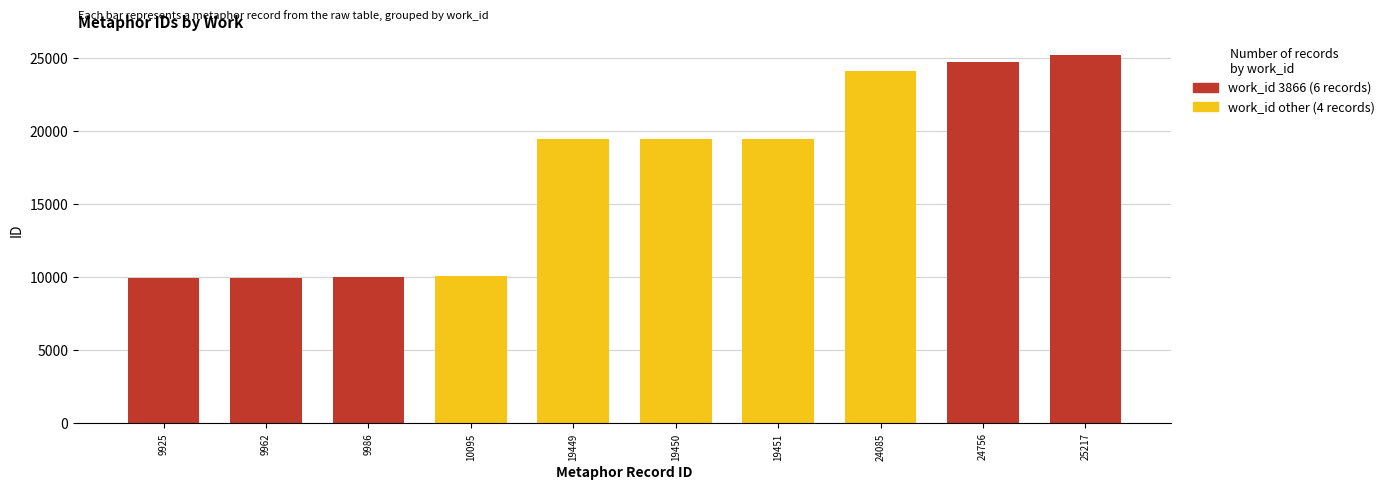

Read the id value at 3866.

9925